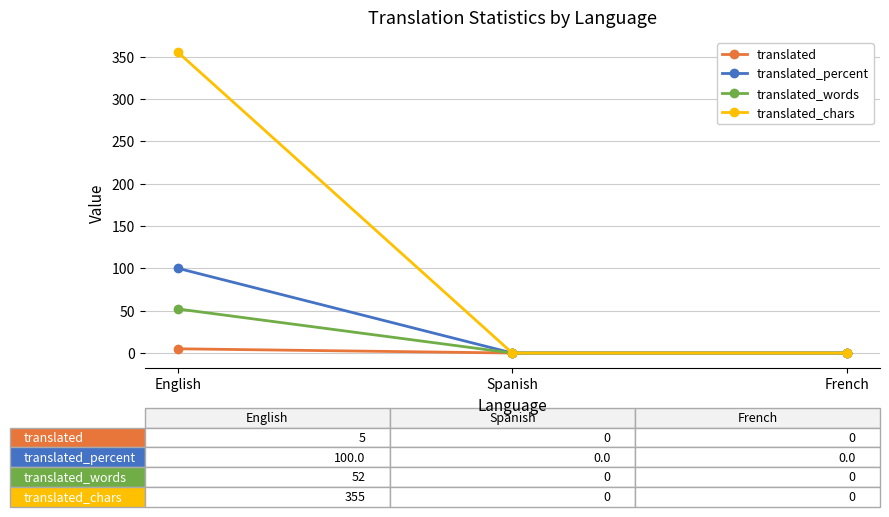

What position from the right is Spanish?

2